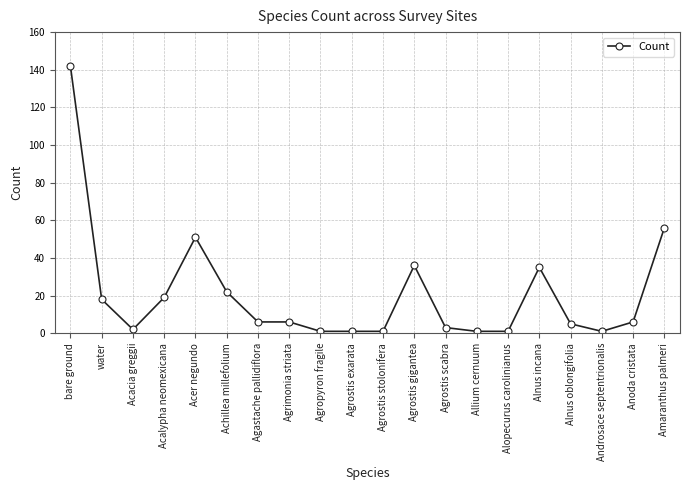

Reading right to left, extract all data points from this chart.

56	6	1	5	35	1	1	3	36	1	1	1	6	6	22	51	19	2	18	142